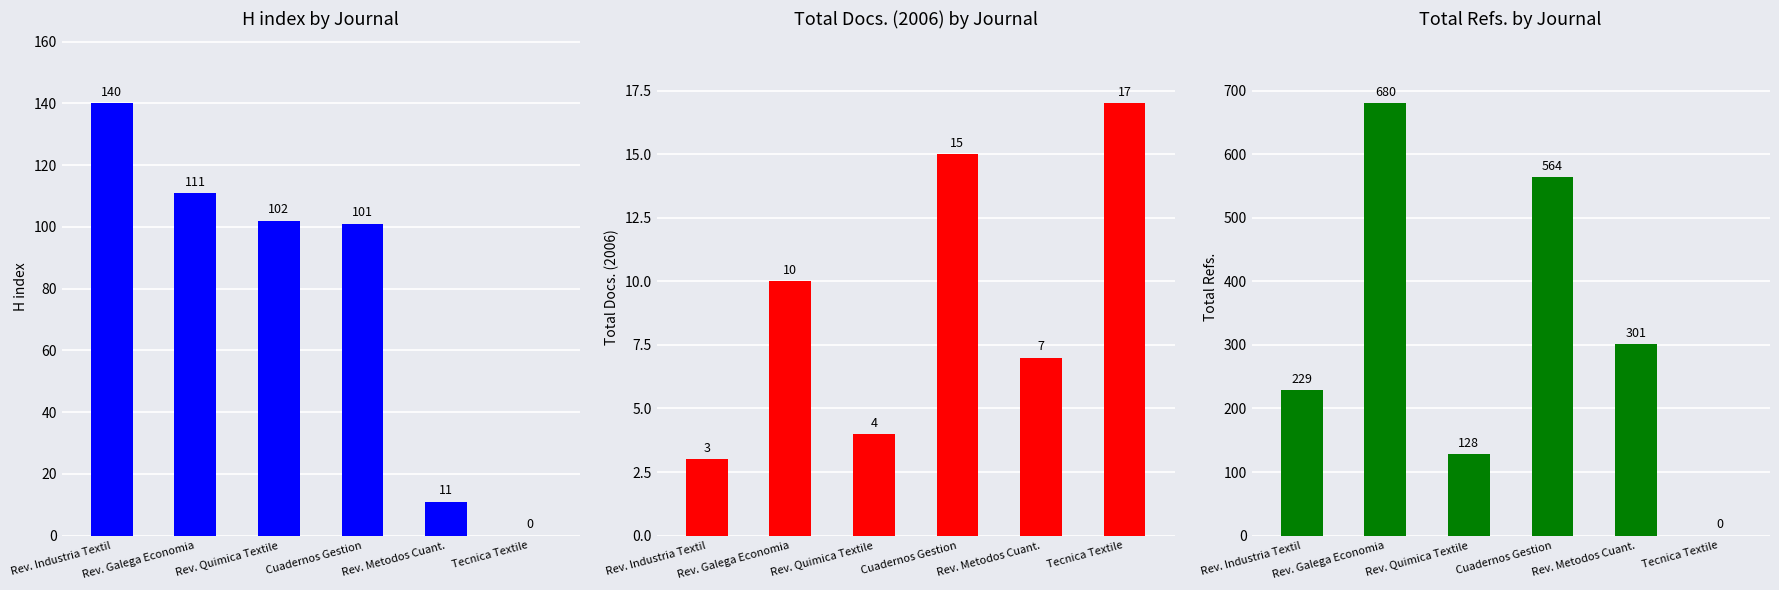

At which label is H index closest to 70?

Cuadernos Gestion